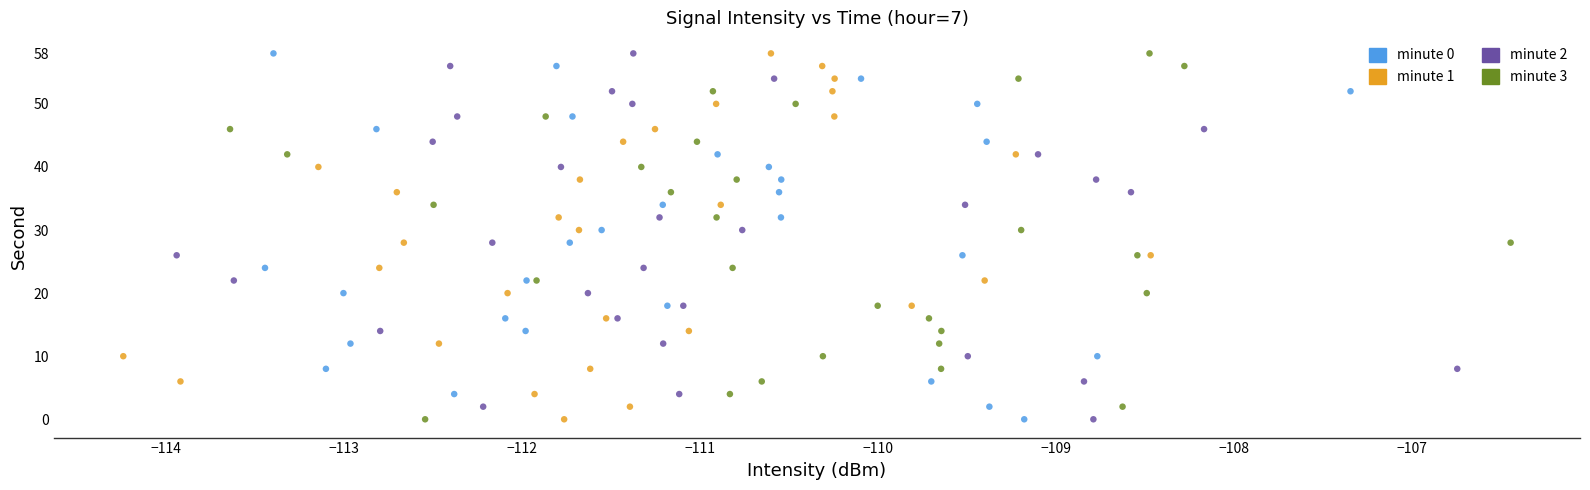

What are all the series names shown in the legend?

minute 0, minute 1, minute 2, minute 3